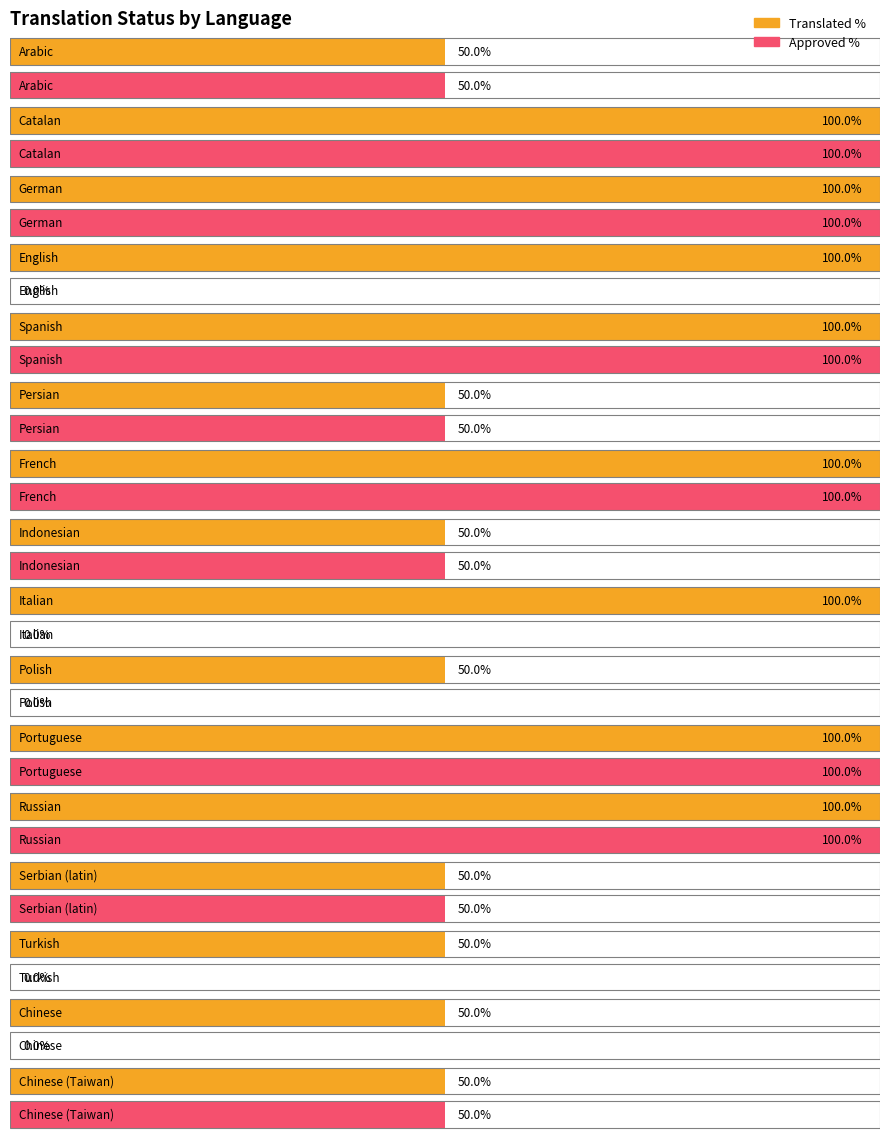

At which category is the sum across all series the highest?

Catalan